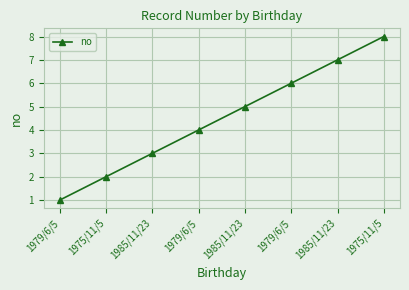

Reading left to right, list all the values displayed in this chart.

1	2	3	4	5	6	7	8